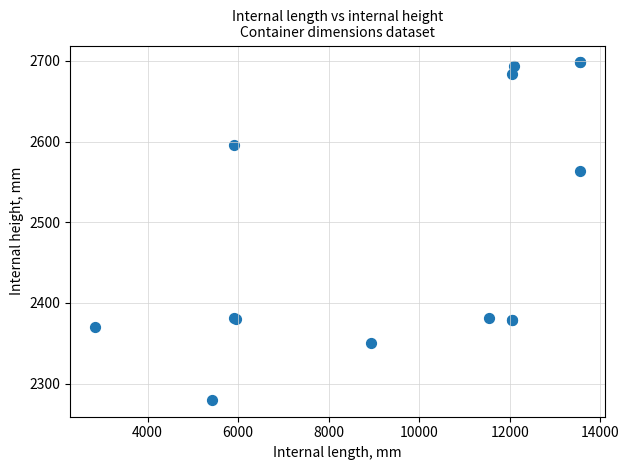

What Y value in the scatter plot is closest to 2489?

2563